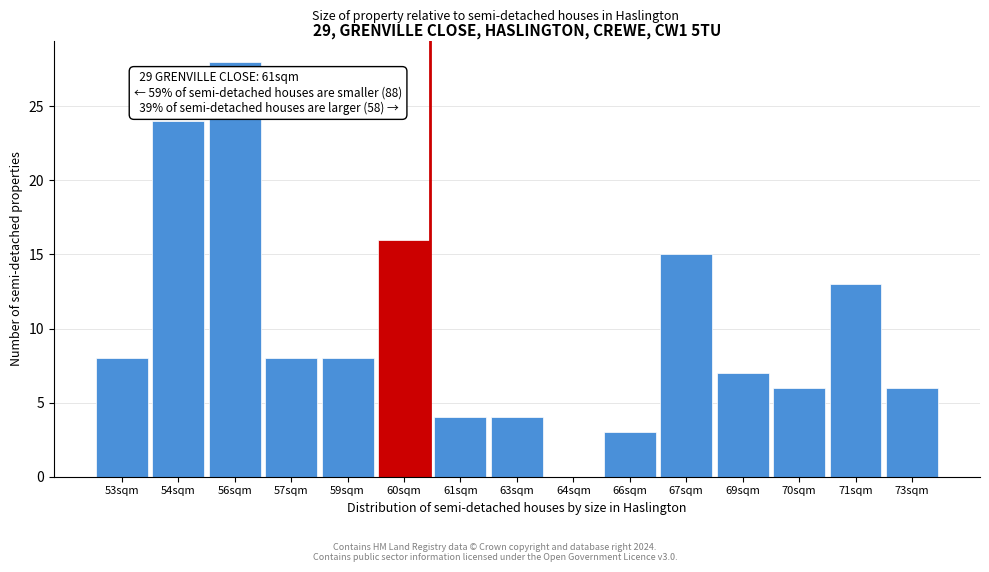

Reading left to right, extract all data points from this chart.

53sqm=8	54sqm=24	56sqm=28	57sqm=8	59sqm=8	60sqm=16	61sqm=4	63sqm=4	64sqm=0	66sqm=3	67sqm=15	69sqm=7	70sqm=6	71sqm=13	73sqm=6